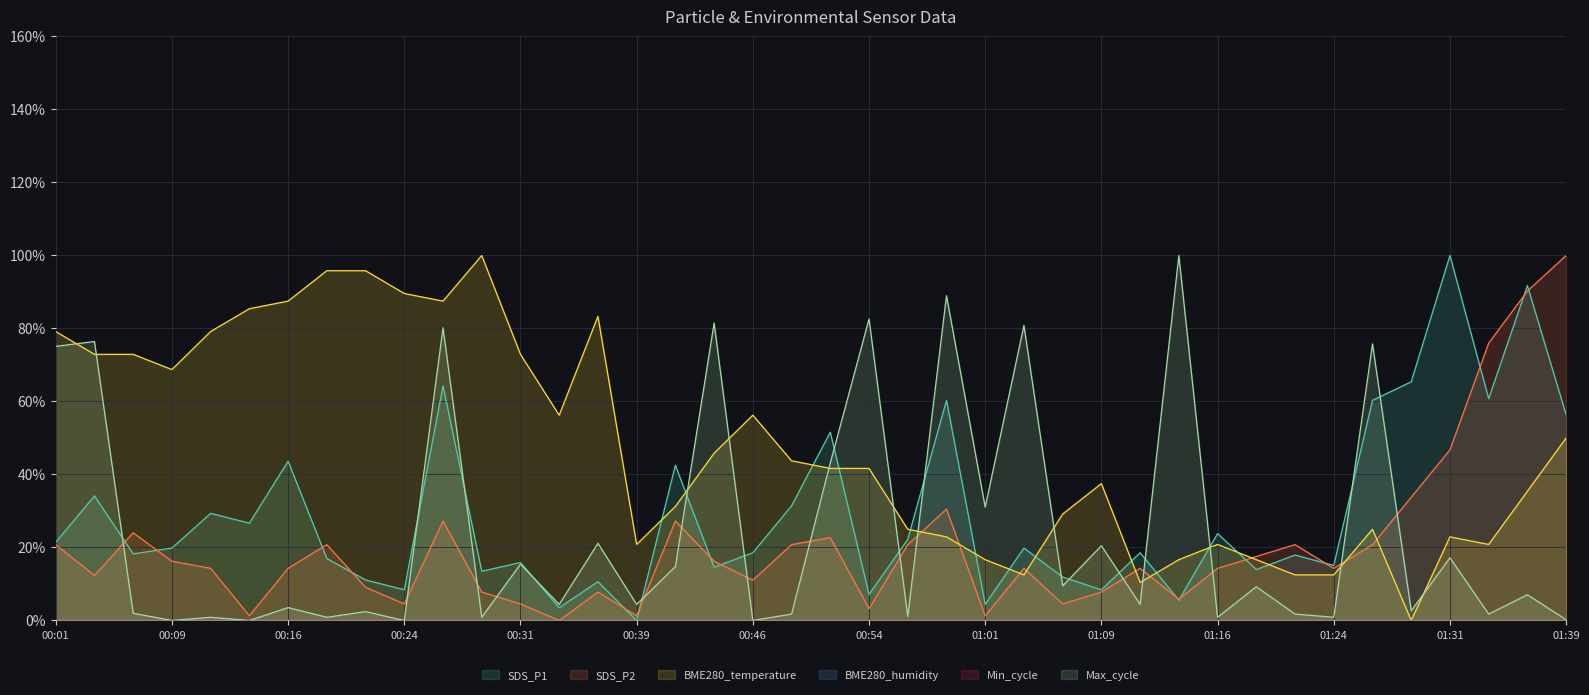

Reading right to left, list all the values displayed in this chart.

SDS_P1: 56.3	91.7	60.8	100.0	65.4	60.3	15.1	17.9	14.0	23.8	5.6	18.6	8.4	11.9	19.8	4.4	60.3	22.2	7.1	51.6	31.4	18.6	14.6	42.5	0.0	10.6	3.5	15.9	13.5	64.3	8.4	11.1	17.0	43.7	26.7	29.4	19.8	18.3	34.1	21.4
SDS_P2: 100.0	90.3	76.0	46.8	33.8	20.8	14.3	20.8	17.5	14.3	5.8	14.3	7.8	4.5	14.3	1.3	30.5	20.8	3.2	22.7	20.8	11.0	16.2	27.3	1.3	7.8	0.0	4.5	7.8	27.3	4.5	9.1	20.8	14.3	1.3	14.3	16.2	24.0	12.3	20.8
BME280_temperature: 50.0	35.4	20.8	22.9	0.0	25.0	12.5	12.5	16.7	20.8	16.7	10.4	37.5	29.2	12.5	16.7	22.9	25.0	41.7	41.7	43.8	56.2	45.8	31.2	20.8	83.3	56.2	72.9	100.0	87.5	89.6	95.8	95.8	87.5	85.4	79.2	68.8	72.9	72.9	79.2
Max_cycle: 0.2	7.0	1.8	17.2	2.6	75.8	0.9	1.8	9.3	0.9	100.0	4.4	20.5	9.5	80.8	31.1	89.0	1.1	82.6	43.2	1.8	0.0	81.5	14.8	4.4	21.1	4.4	15.4	0.9	80.2	0.0	2.4	0.9	3.5	0.0	0.9	0.0	2.0	76.4	75.1